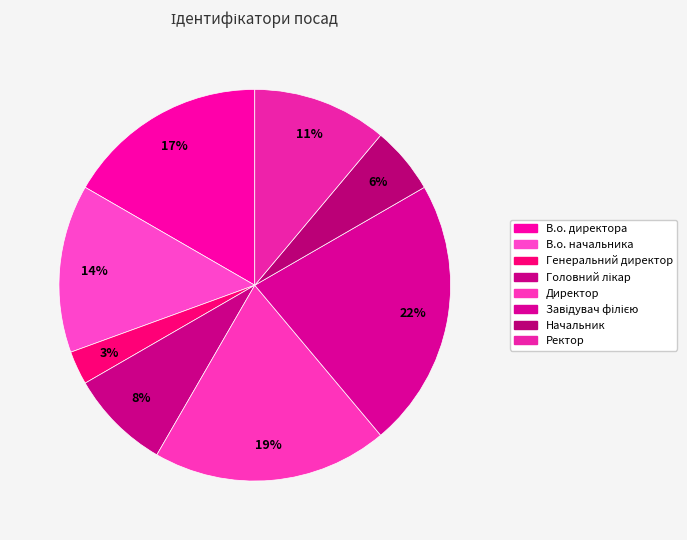

How many slices are in this pie chart?

8